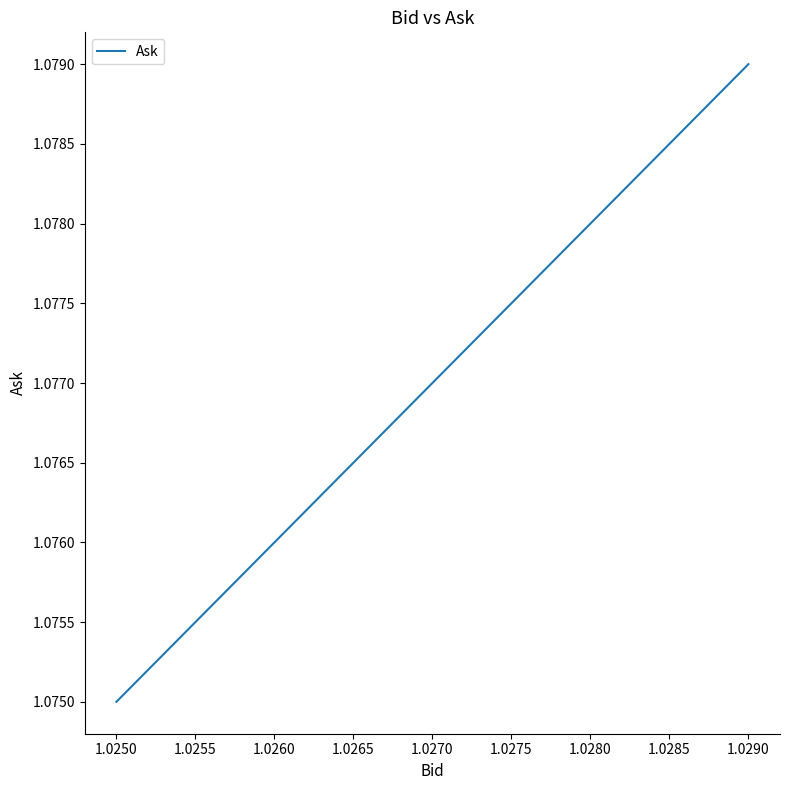

How many distinct data groups are displayed?

1